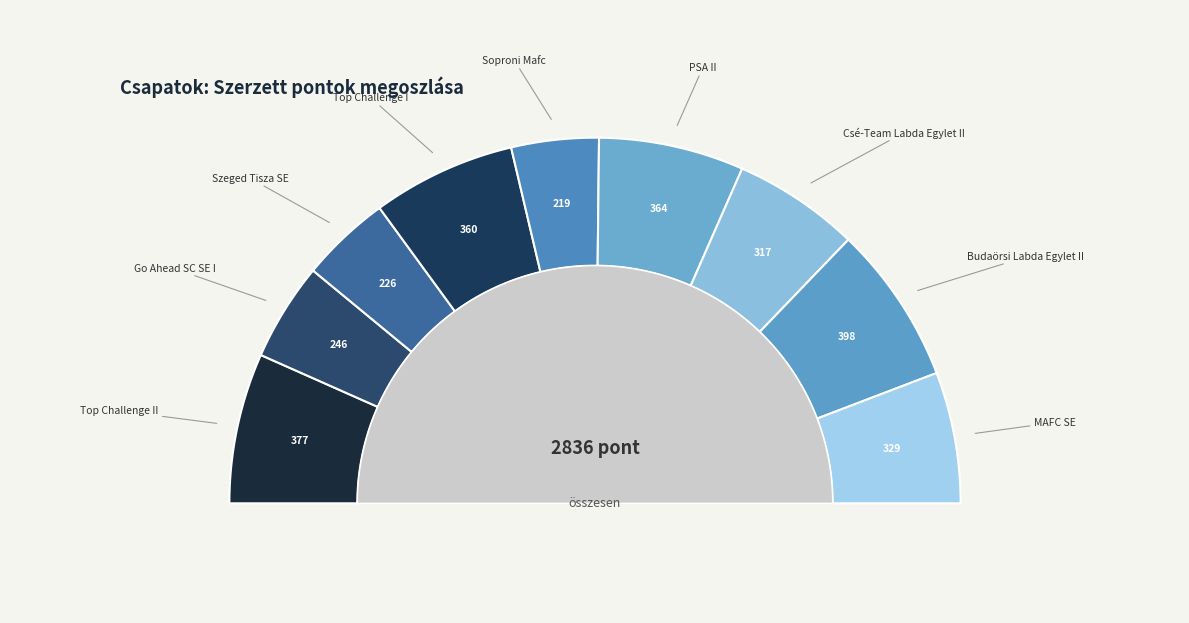

Does Szeged Tisza SE represent more than half of the total?

No